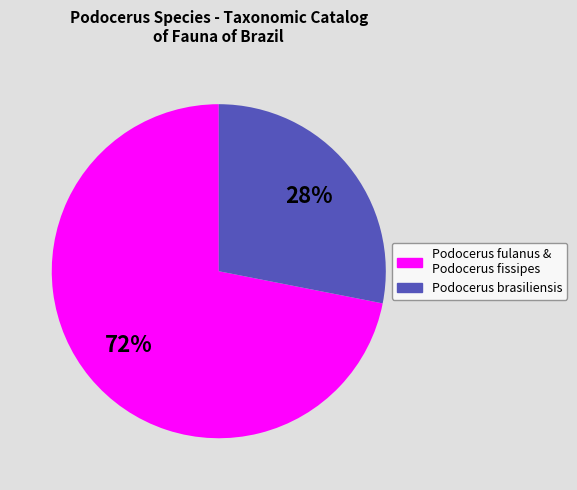

Which slice is the smallest?

Podocerus brasiliensis